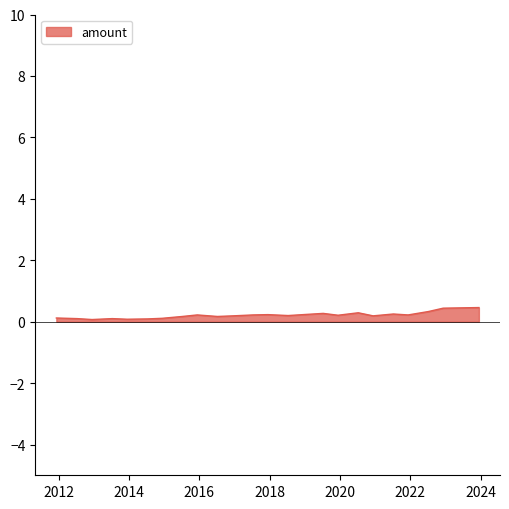

What is the greatest value displayed?

0.5